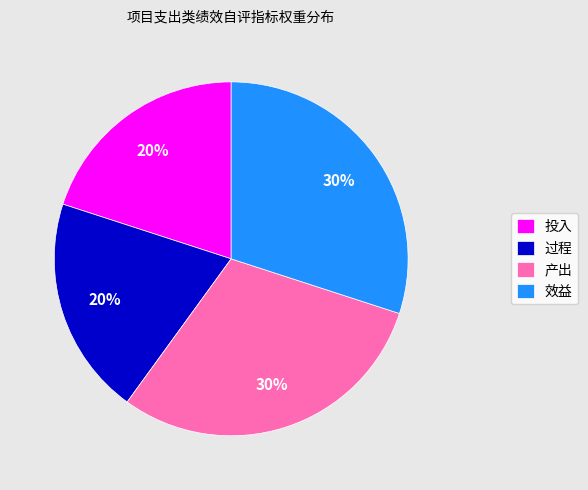

How many segments does this pie chart have?

4